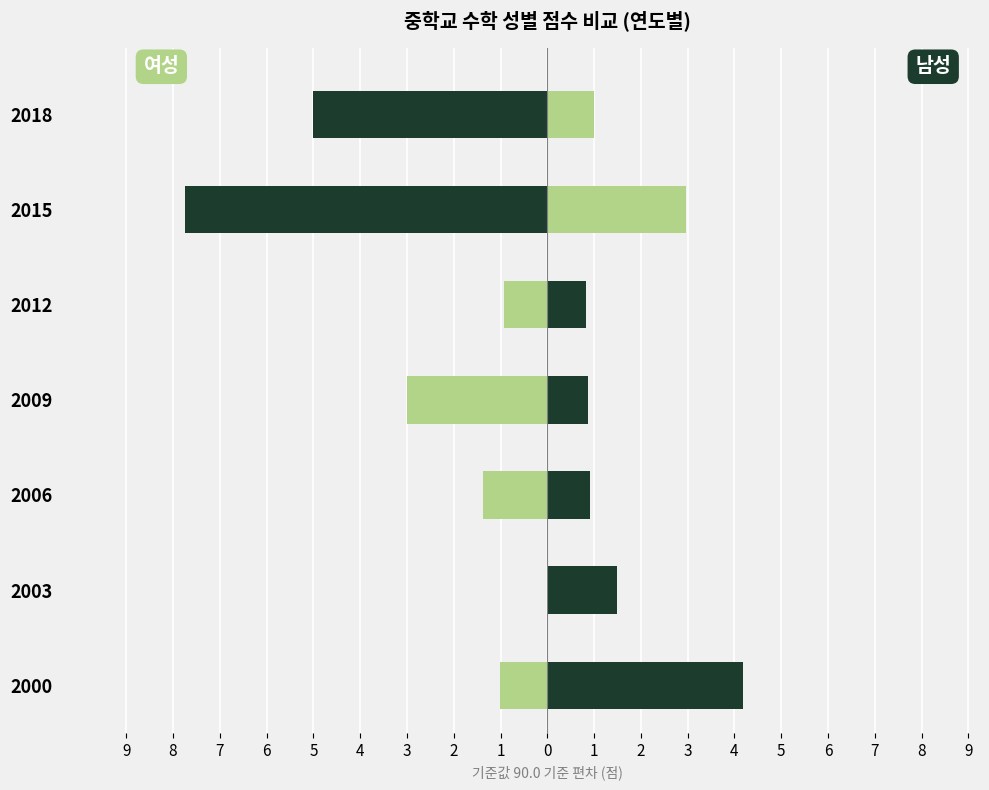

What are all the series names shown in the legend?

여성, 남성